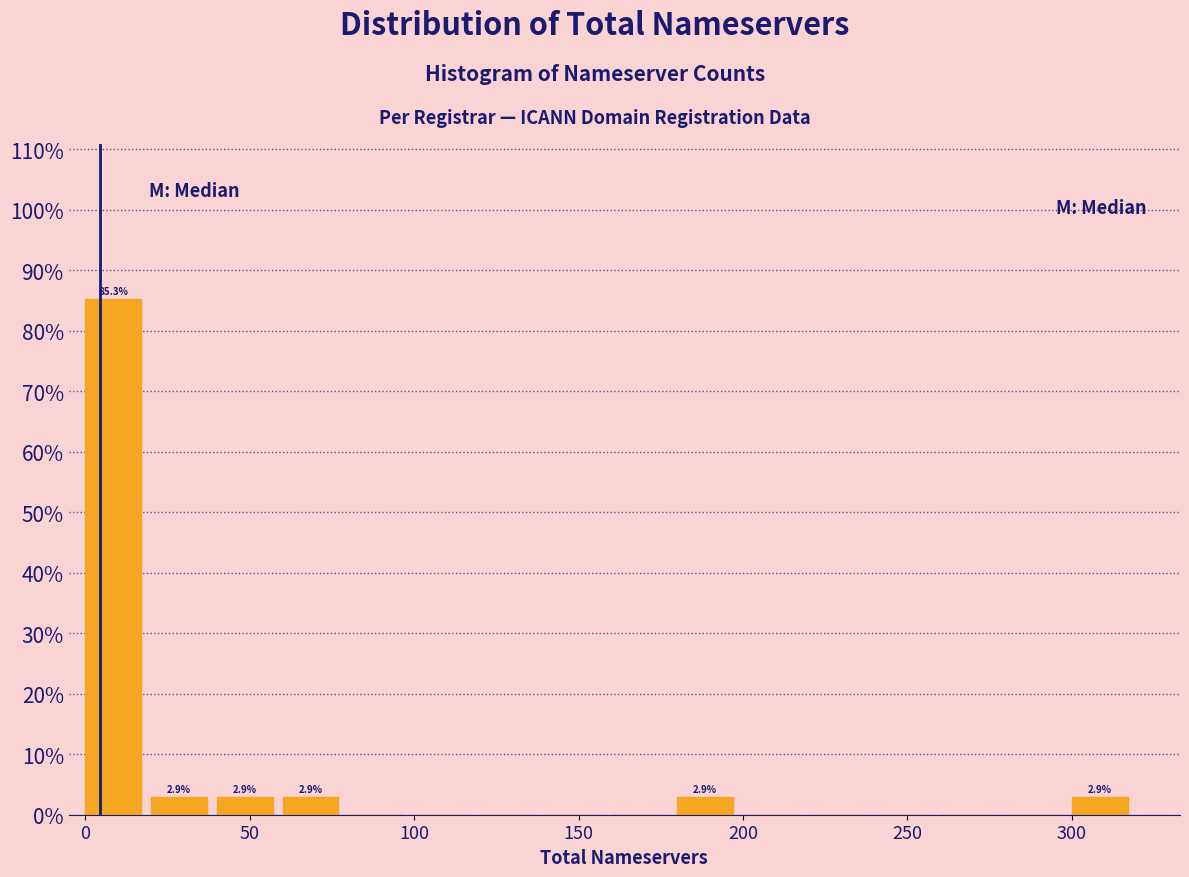

Which range on the x-axis has the tallest bar?

0 to 20